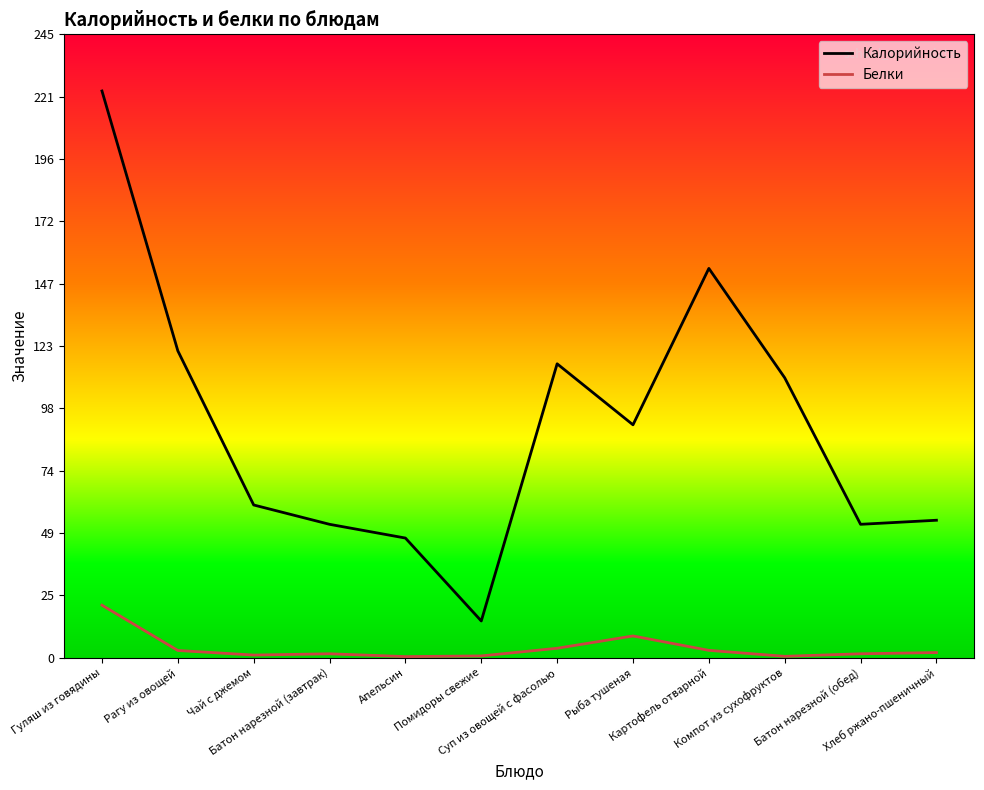

Between Чай с джемом and Апельсин, which series saw the biggest shift?

Калорийность